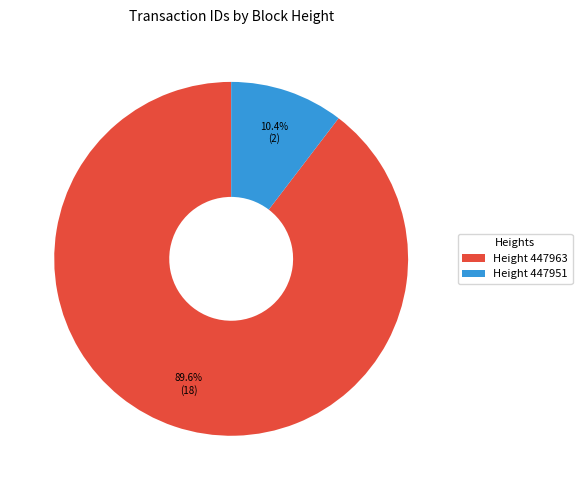

Count the number of slices in the pie.

2